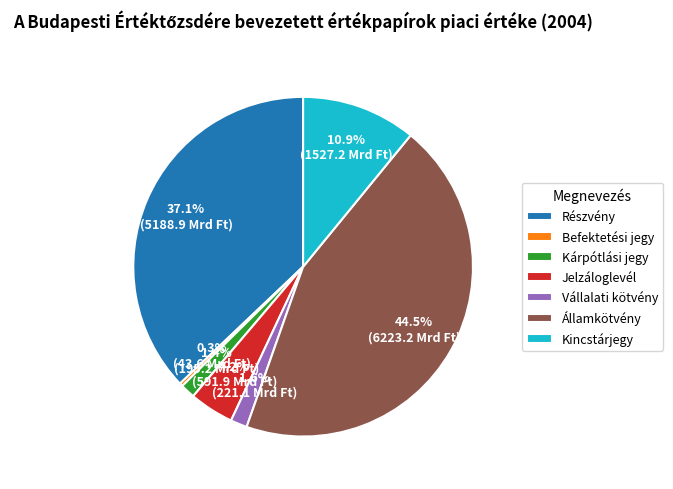

True or false: Kárpótlási jegy accounts for 1% of the total.

True